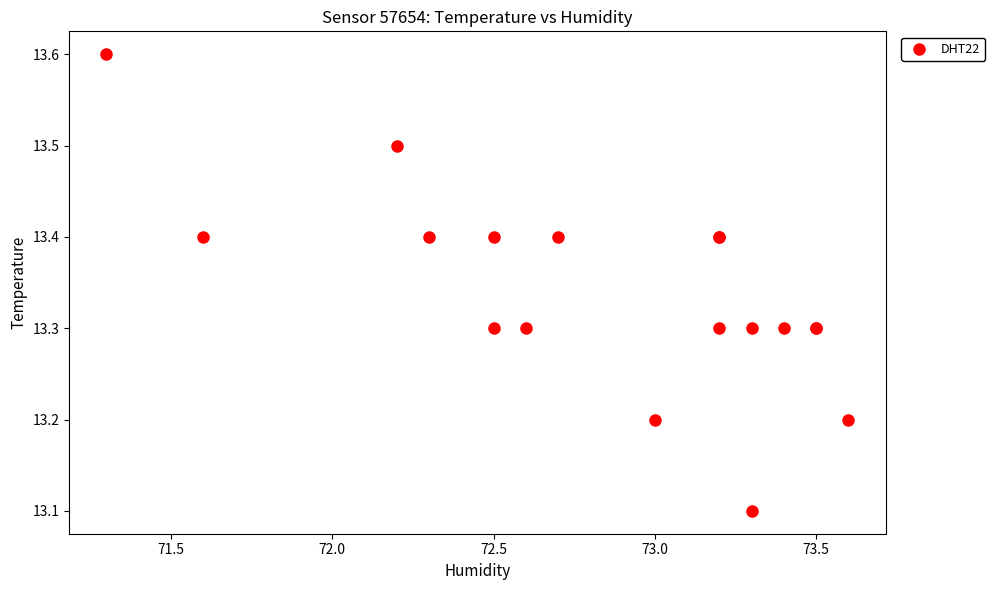

What Y value in the scatter plot is closest to 13?

13.1